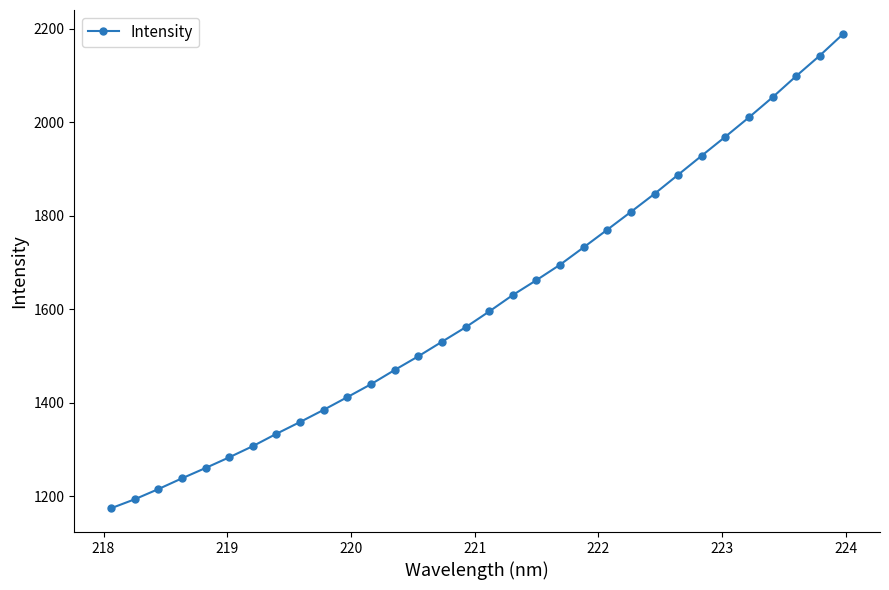

What is the average value?

1615.0